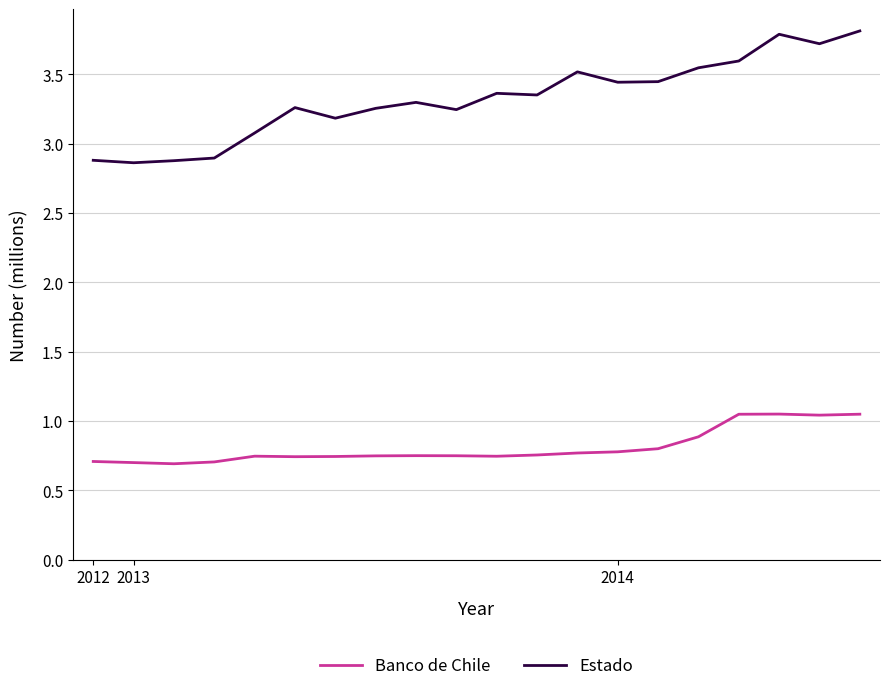

At how many categories does at least one series exceed 1?

20